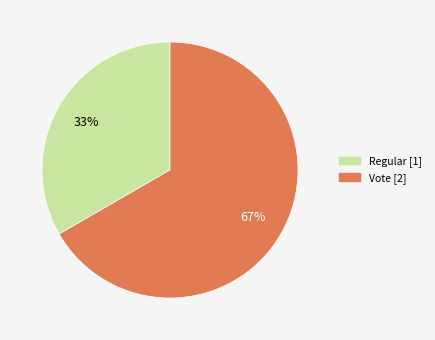

Is there any slice that represents more than half of the pie?

Yes